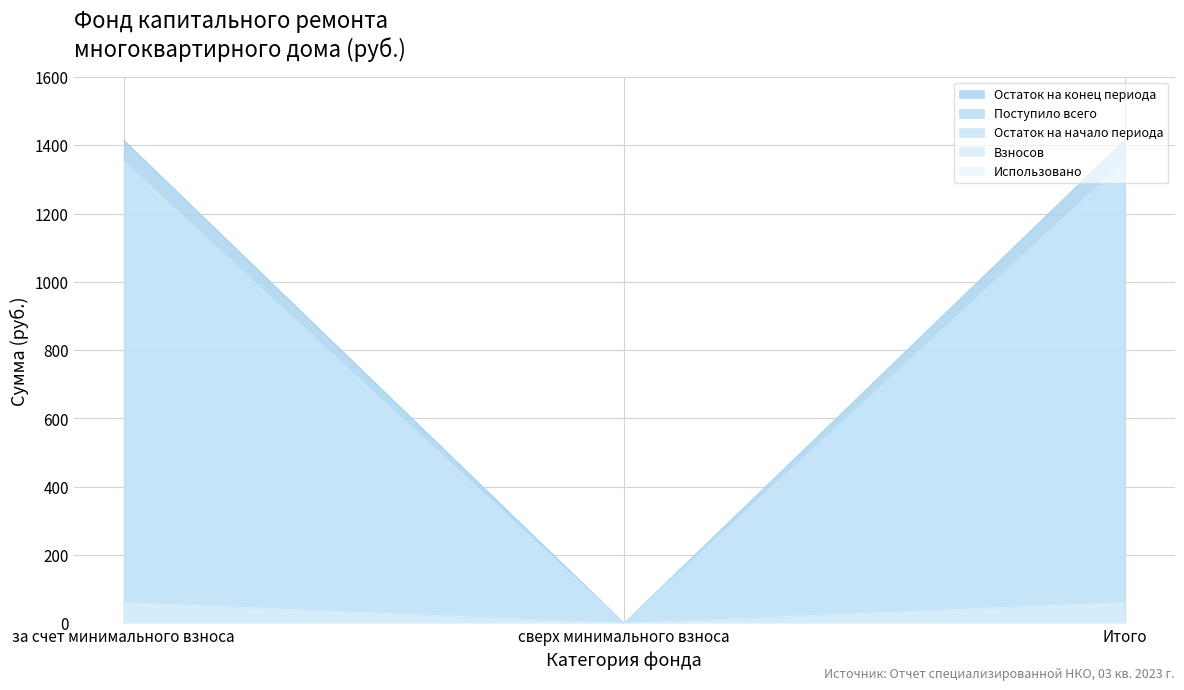

The value of Остаток на конец периода at сверх минимального взноса is 0.0. True or false?

True